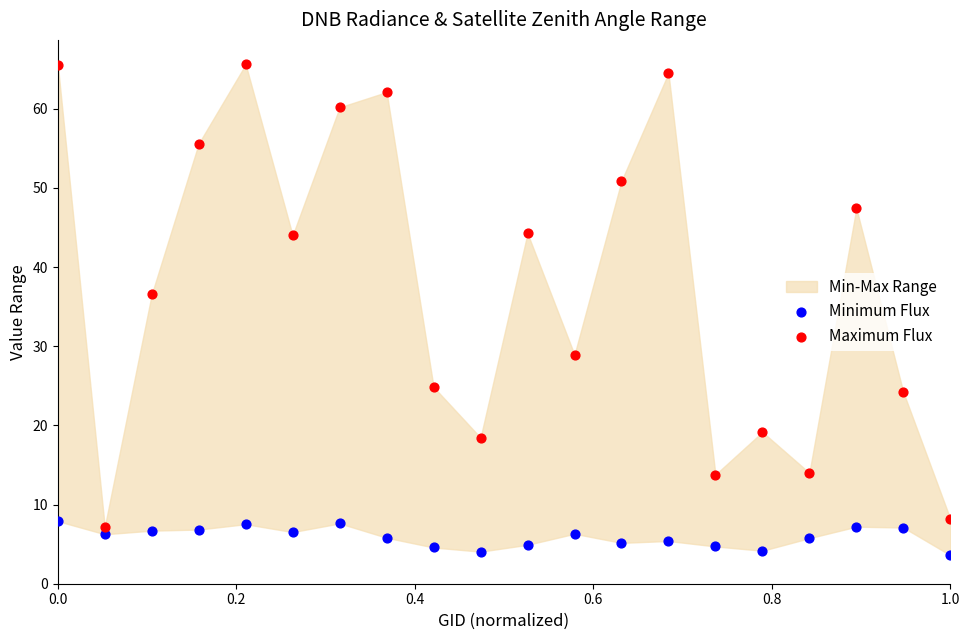

Which series contains the highest Y value?

Maximum Flux